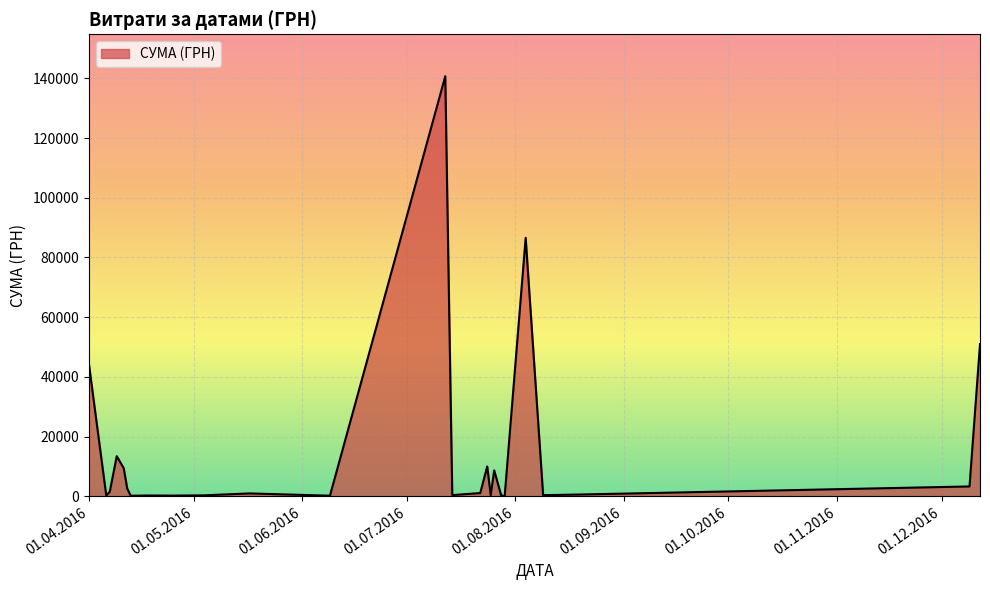

What is the greatest value displayed?

140706.2